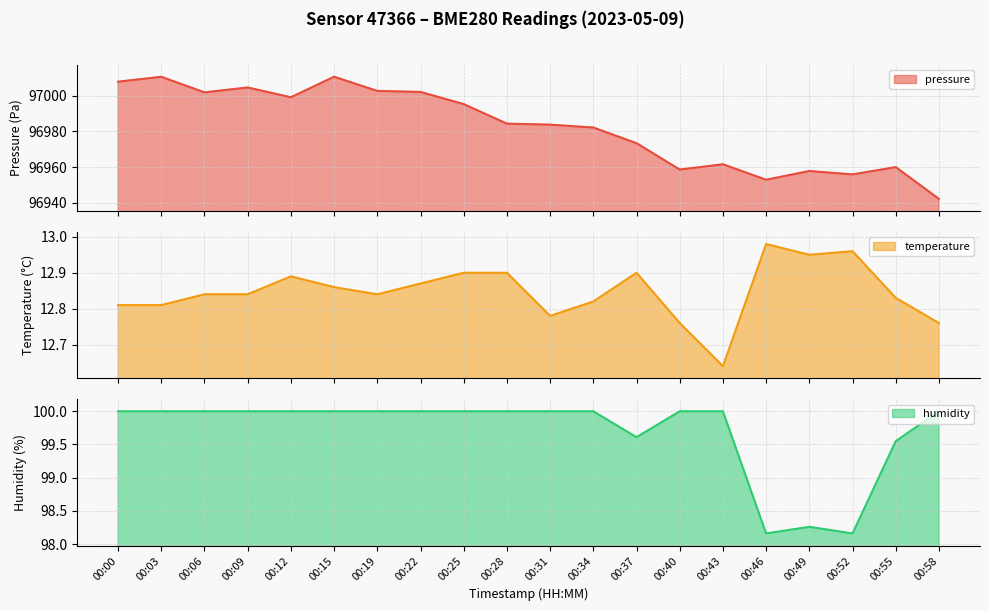

Which series has the widest spread of values?

pressure